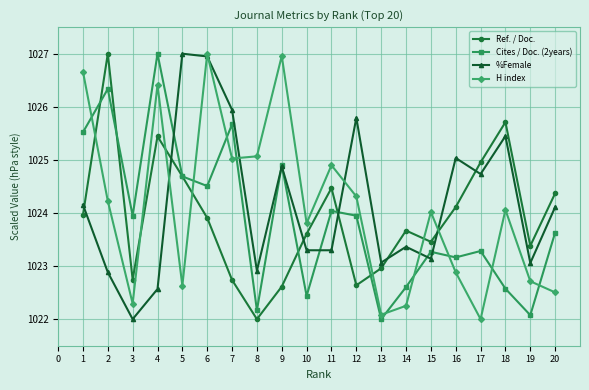

The value of Cites / Doc. (2years) at 11 is 1554.4. True or false?

False